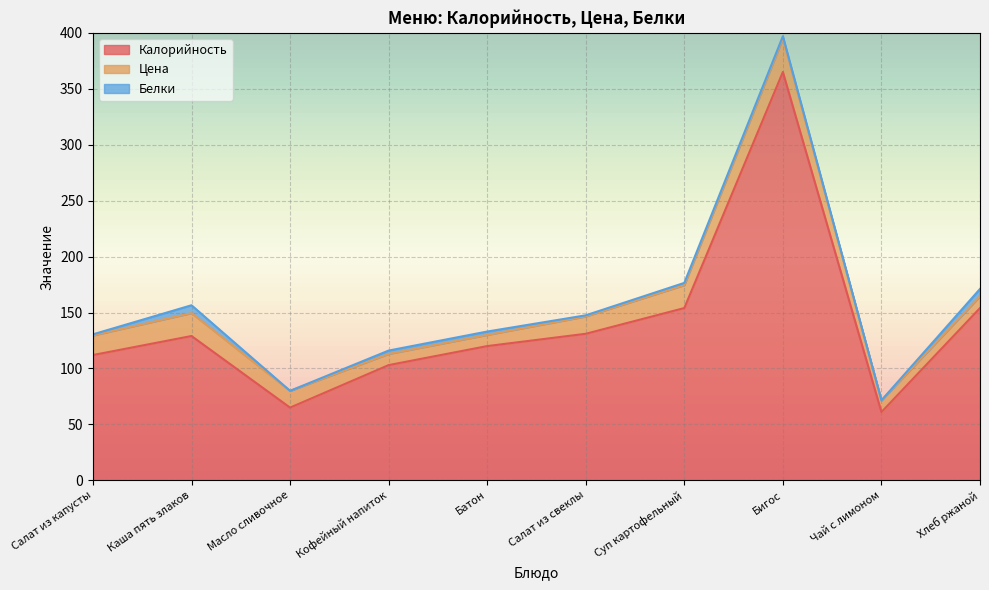

Reading left to right, list all the values displayed in this chart.

Калорийность: Салат из капусты=112.0	Каша пять злаков=129.0	Масло сливочное=65.0	Кофейный напиток=103.0	Батон=120.0	Салат из свеклы=131.0	Суп картофельный=154.0	Бигос=365.0	Чай с лимоном=61.0	Хлеб ржаной=154.0
Цена: Салат из капусты=17.5	Каша пять злаков=20.5	Масло сливочное=15.0	Кофейный напиток=10.0	Батон=10.0	Салат из свеклы=15.5	Суп картофельный=20.5	Бигос=30.0	Чай с лимоном=10.5	Хлеб ржаной=10.5
Белки: Салат из капусты=1.0	Каша пять злаков=7.0	Масло сливочное=0.0	Кофейный напиток=3.0	Батон=3.0	Салат из свеклы=1.0	Суп картофельный=2.0	Бигос=2.0	Чай с лимоном=0.0	Хлеб ржаной=6.6